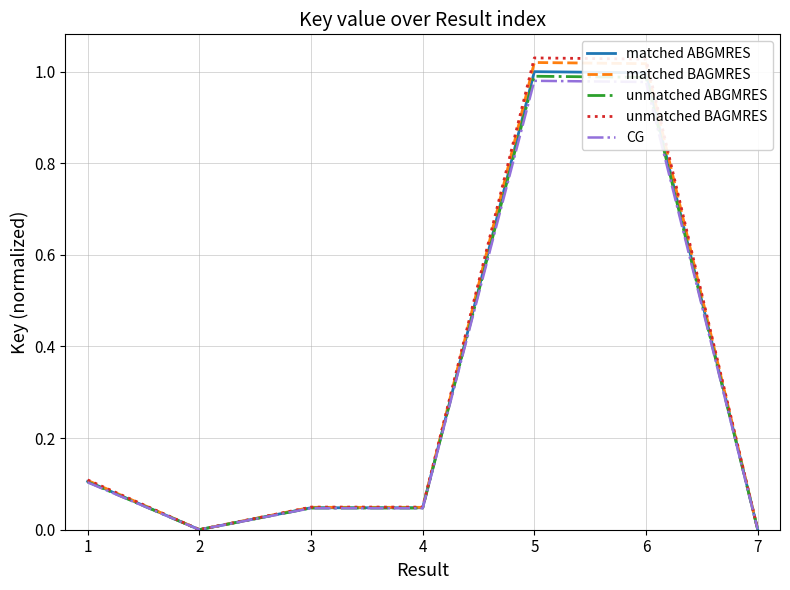

How many series are shown in this chart?

5